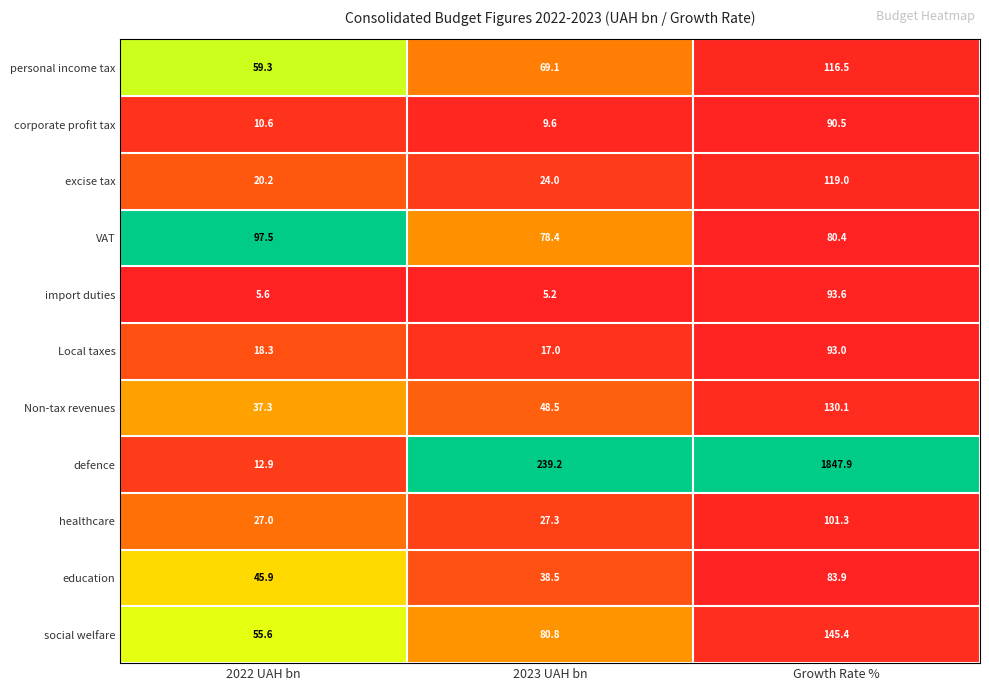

What is the maximum value shown in the chart?

1847.9